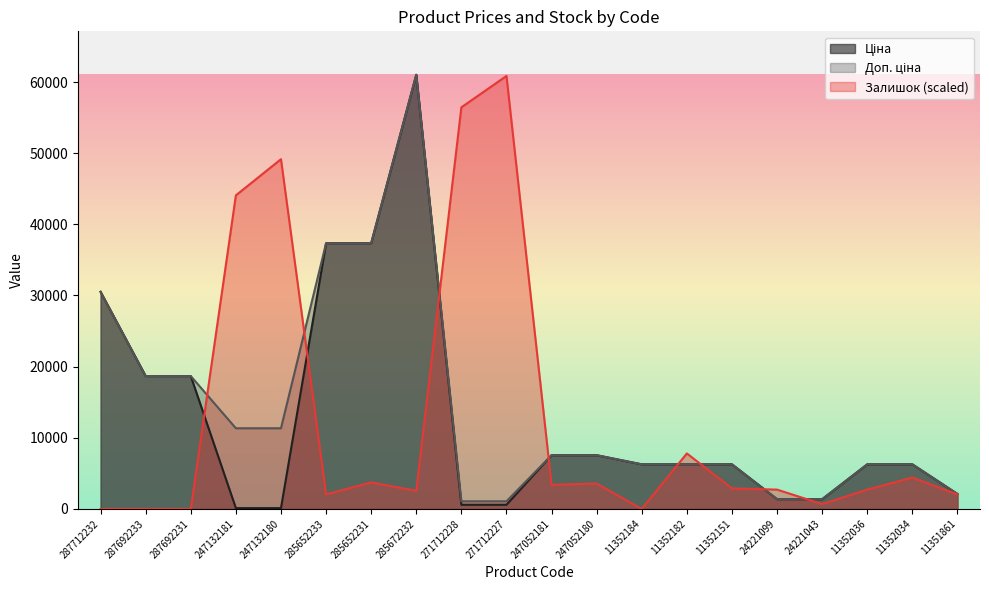

Reading right to left, extract all data points from this chart.

Ціна: 2094.3	6266.7	6266.7	1366.3	1366.3	6266.7	6266.7	6266.7	7545.9	7545.9	586.0	586.0	61024.7	37343.0	37343.0	113.3	113.3	18671.5	18671.5	30512.3
Доп. ціна: 2094.0	6266.7	6266.7	1366.0	1366.0	6266.7	6266.7	6266.7	7545.9	7545.9	1074.5	1074.5	61024.7	37343.0	37343.0	11334.0	11334.0	18671.5	18671.5	30512.3
Залишок: 2034.2	4407.3	2712.2	678.1	2712.2	2881.7	7797.6	0.0	3559.8	3390.3	60855.2	56447.8	2542.7	3729.3	2034.2	49158.8	44073.4	0.0	0.0	0.0